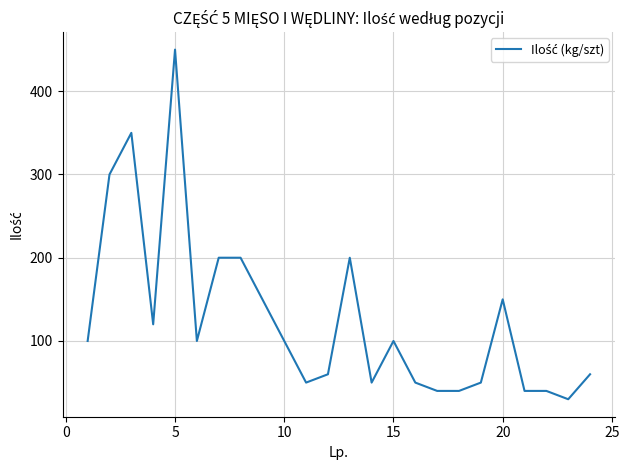

What is the smallest value displayed?

30